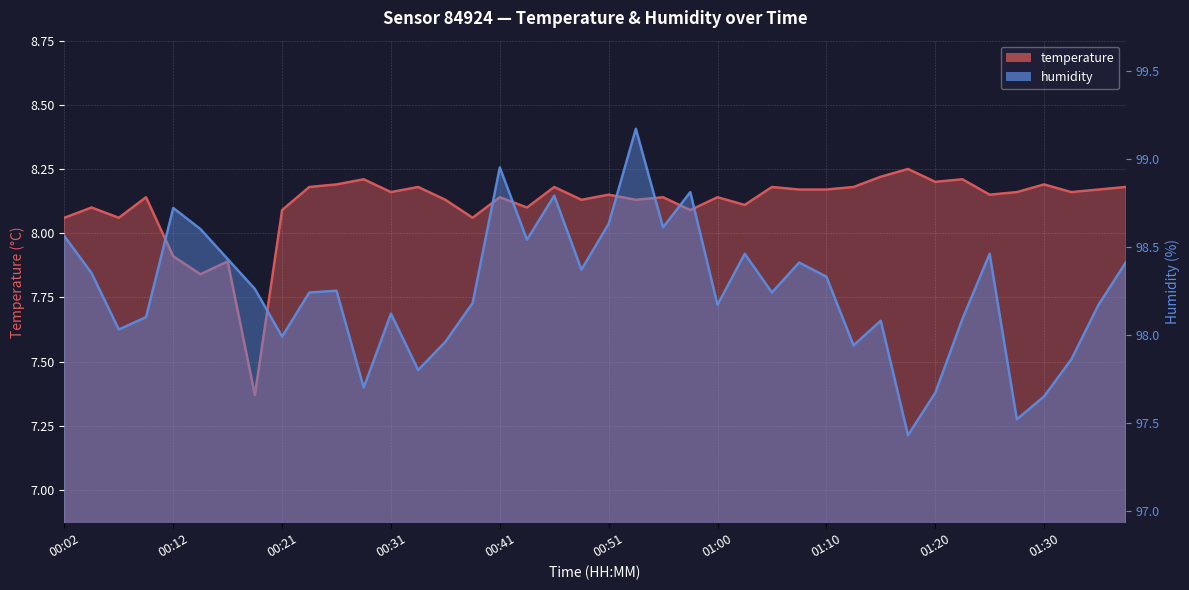

What is the value of the temperature point at the 17th from the left?

8.1